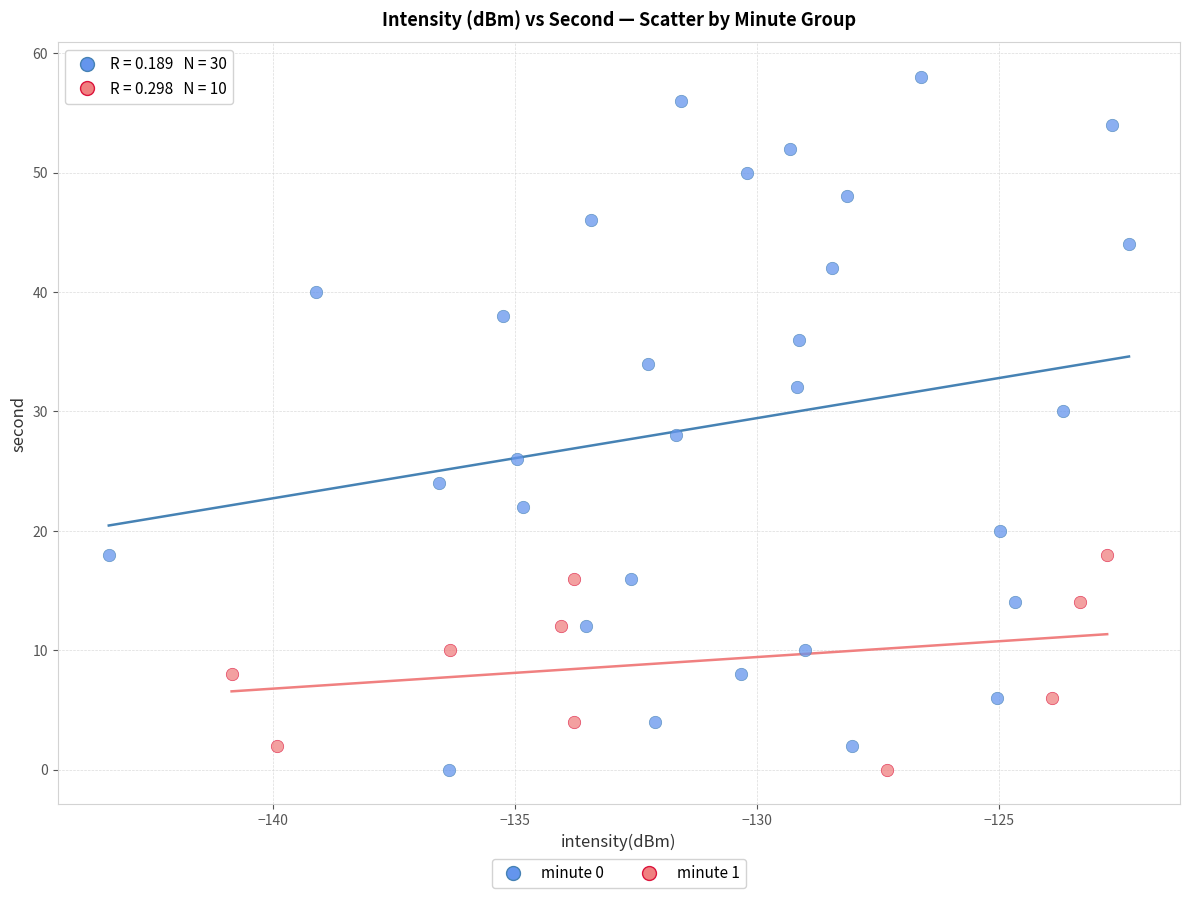

Which series has the largest Y range (max minus min)?

minute 0